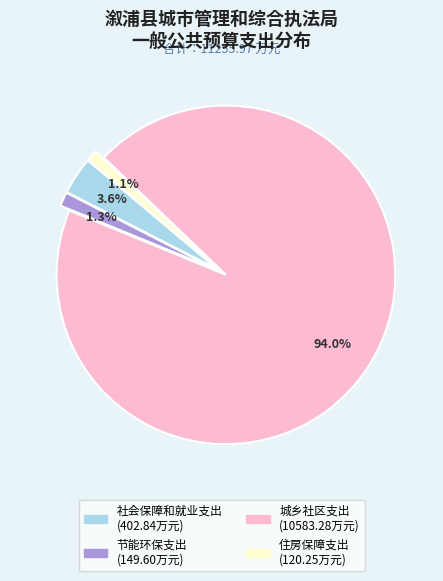

Is there a majority slice in this chart?

Yes